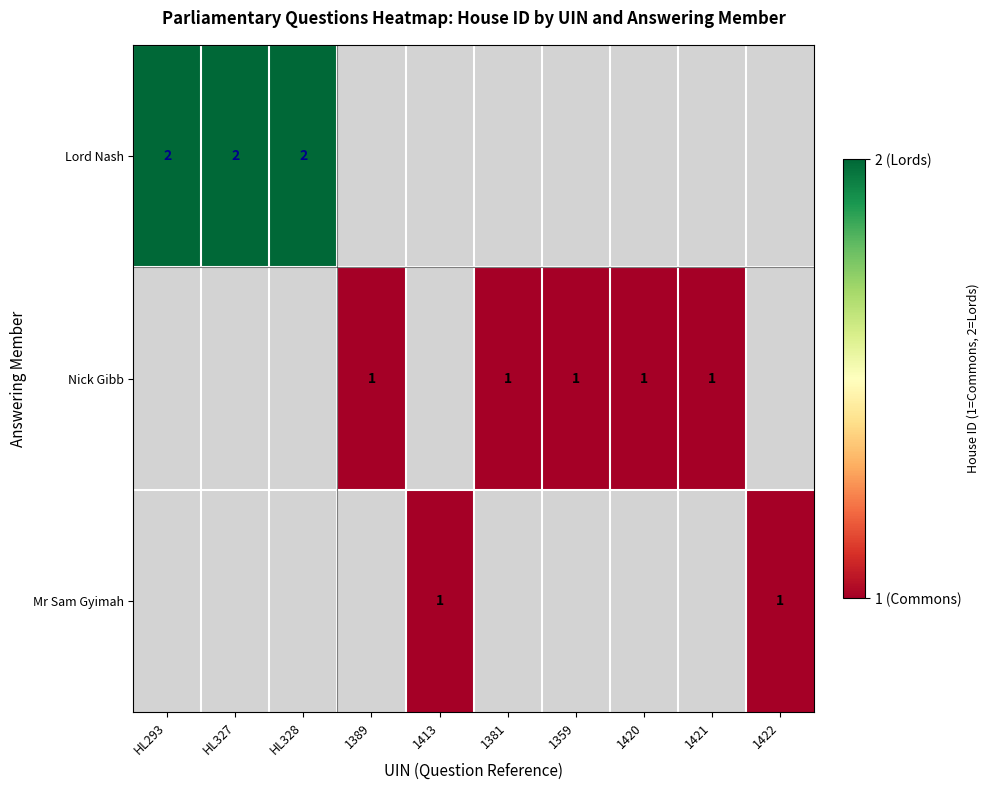

True or false: Lord Nash has a value of 2 at HL327.

True